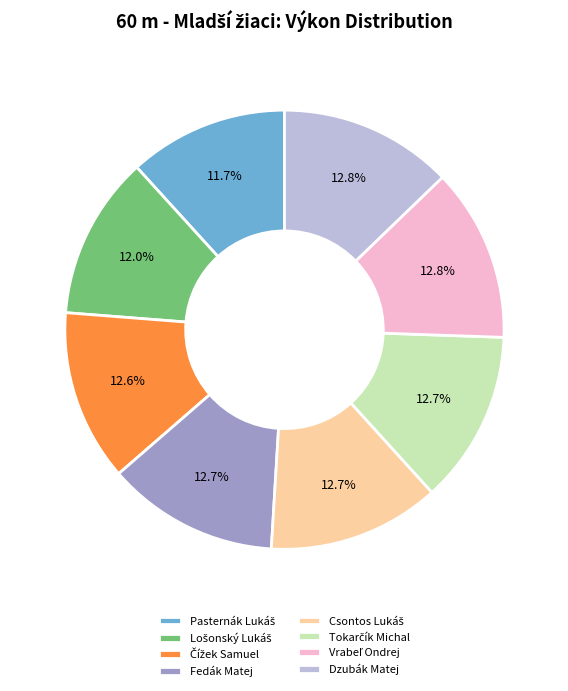

Count the number of slices in the pie.

8